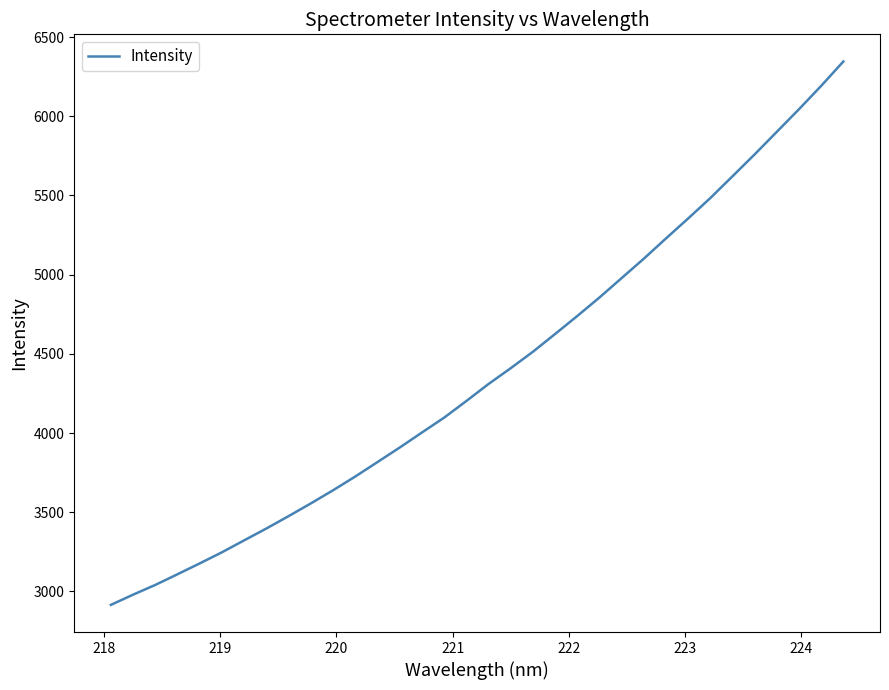

What is the difference between the maximum and minimum values?

3431.3